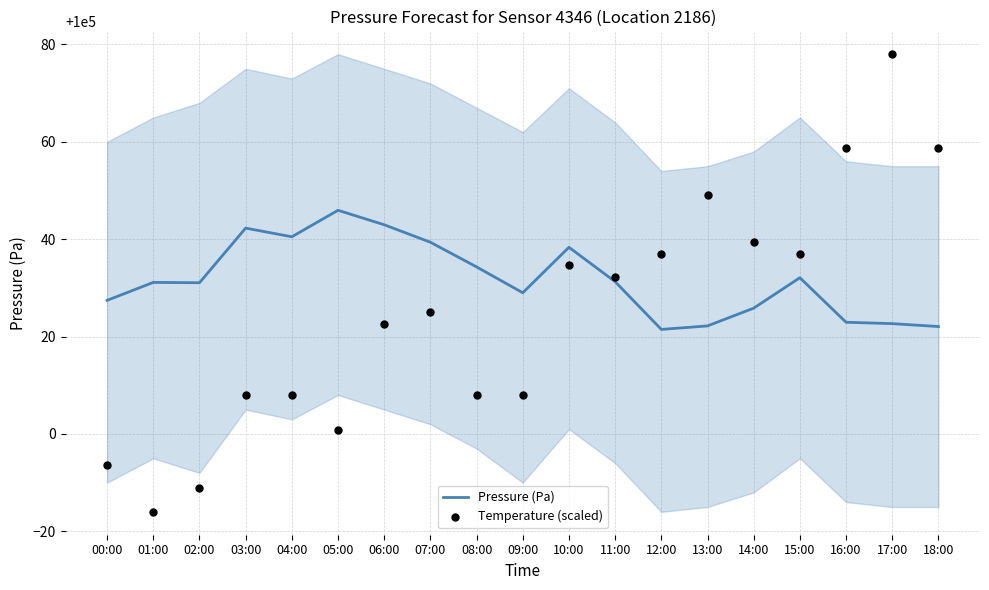

At how many categories does at least one series exceed 100033?

14